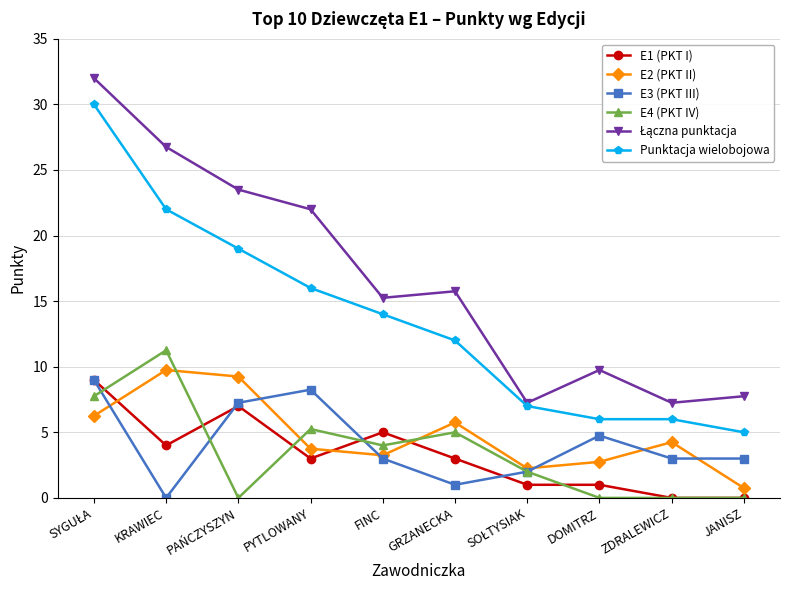

True or false: E1 (PKT I) has more than 1 interior local peaks.

True